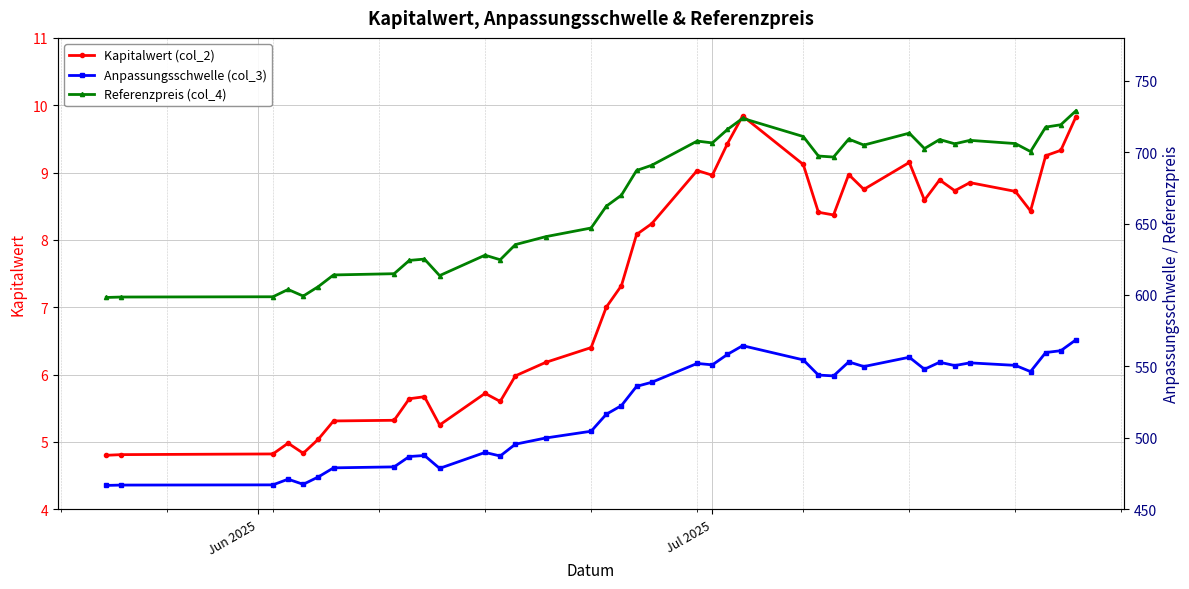

Reading right to left, what are all the values shown in this chart?

Kapitalwert (col_2): 9.8	9.3	9.2	8.4	8.7	8.8	8.7	8.9	8.6	9.2	8.8	9.0	8.4	8.4	9.1	9.8	9.4	9.0	9.0	8.2	8.1	7.3	7.0	6.4	6.2	6.0	5.6	5.7	5.2	5.7	5.6	5.3	5.3	5.0	4.8	5.0	4.8	4.8	4.8
Anpassungsschwelle (col_3): 568.6	561.0	559.7	546.3	550.7	552.4	550.6	552.9	548.0	556.4	549.9	553.1	543.3	543.9	554.5	564.5	558.4	551.0	552.0	538.8	536.0	522.5	516.4	504.6	499.8	495.5	487.2	489.7	478.6	487.6	486.9	479.6	478.9	472.6	467.4	471.0	467.0	466.9	466.6
Referenzpreis (col_4): 729.0	719.2	717.5	700.4	706.0	708.3	705.8	708.8	702.5	713.3	705.0	709.1	696.6	697.3	710.9	723.7	715.9	706.5	707.8	690.8	687.2	669.9	662.1	646.9	640.8	635.2	624.6	627.9	613.5	625.1	624.2	614.9	614.0	605.9	599.2	603.8	598.7	598.5	598.2